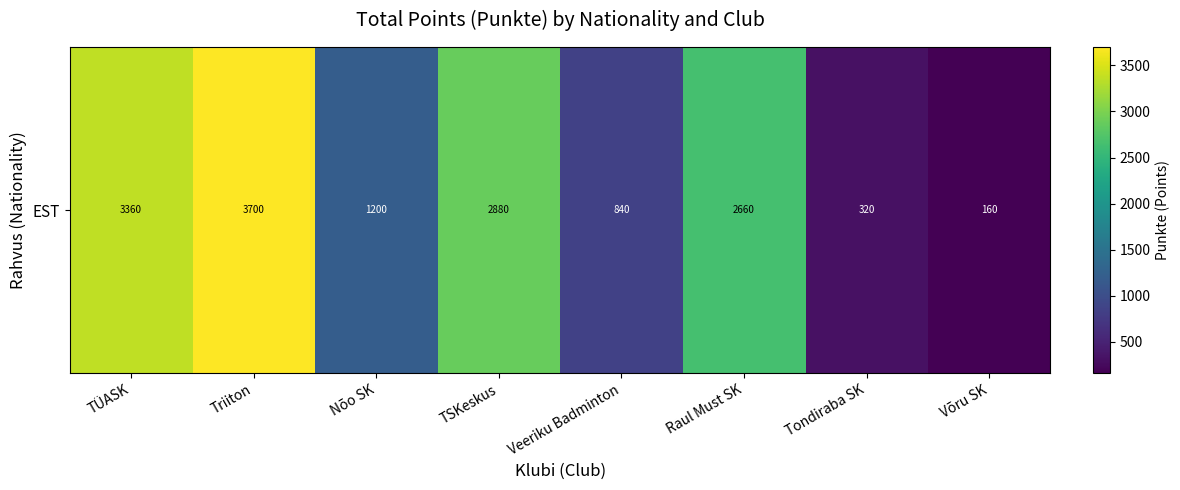

List the labels in order of value, largest first.

Triiton, TÜASK, TSKeskus, Raul Must SK, Nõo SK, Veeriku Badminton, Tondiraba SK, Võru SK